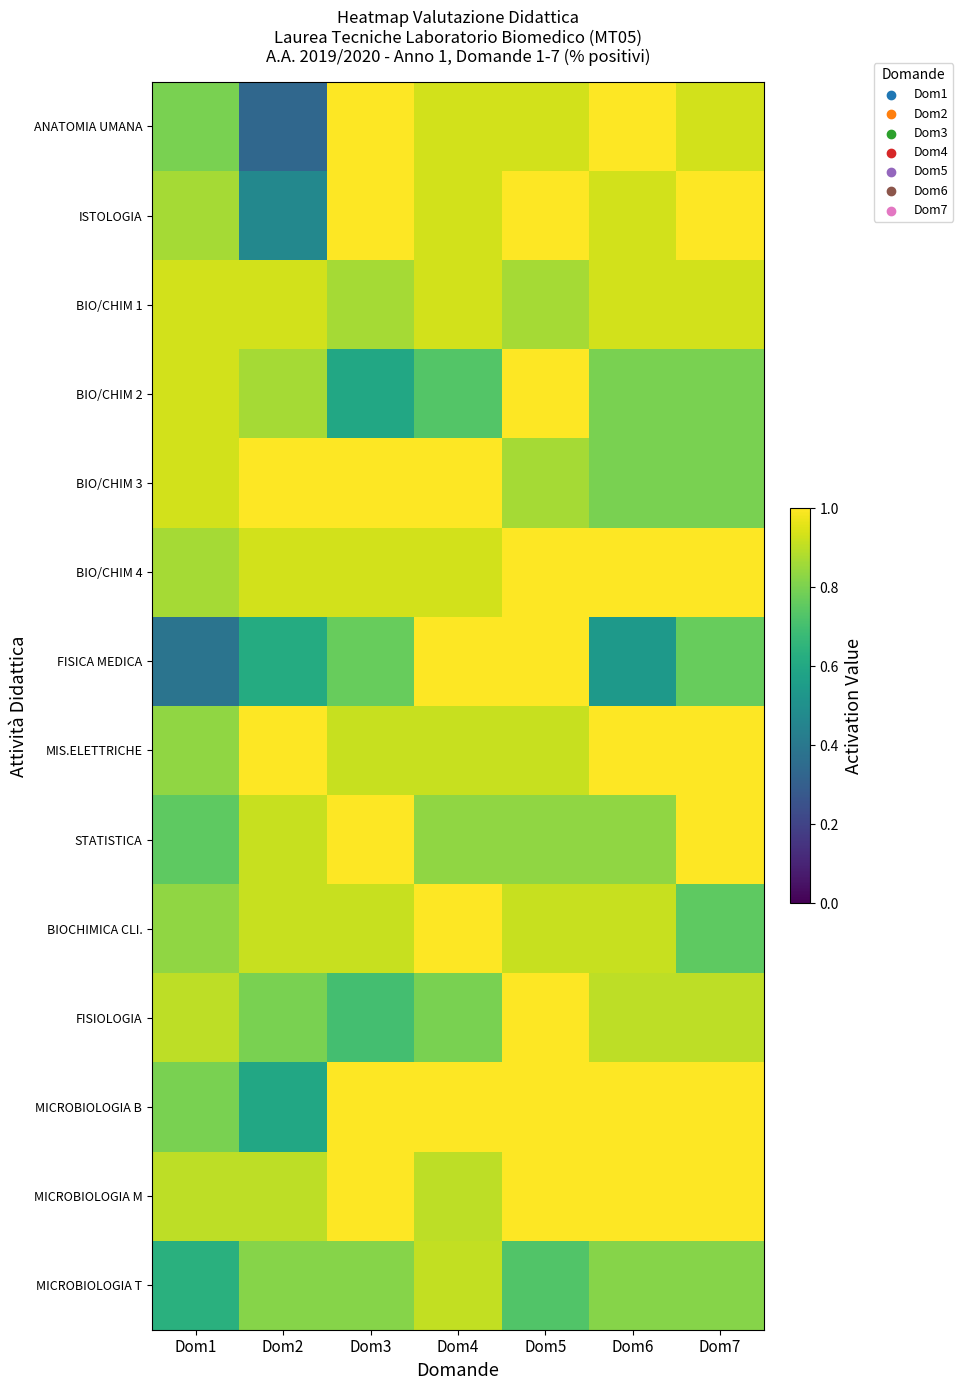

What is the minimum value shown in the chart?

0.3